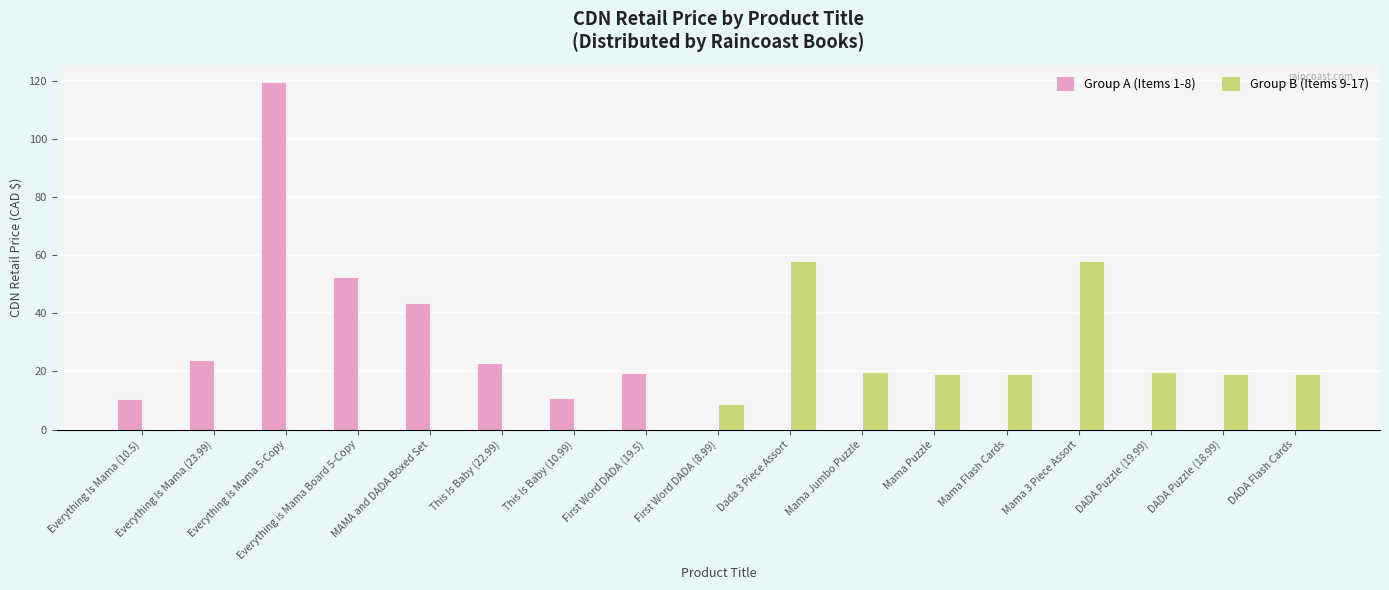

How many distinct data groups are displayed?

2